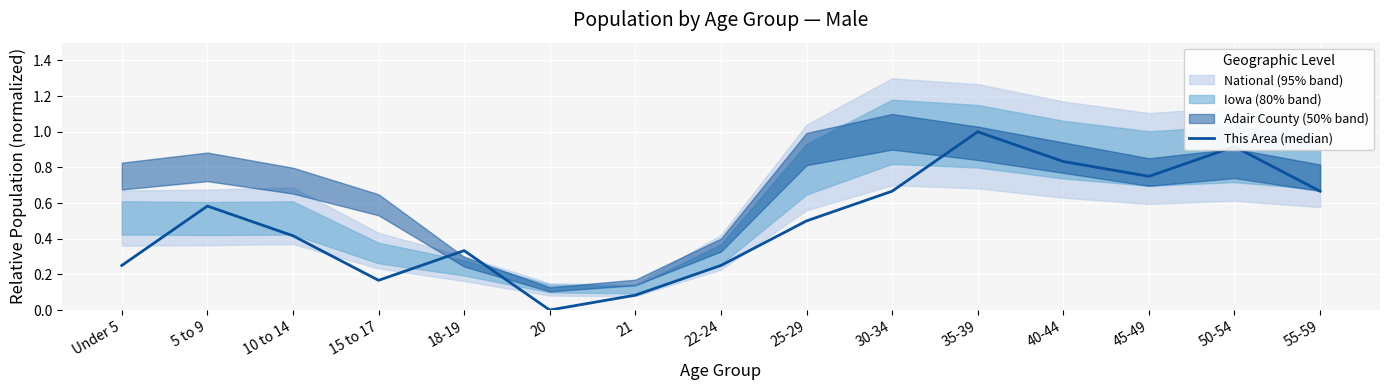

What is the sum of the values at 20 and 21?

0.1